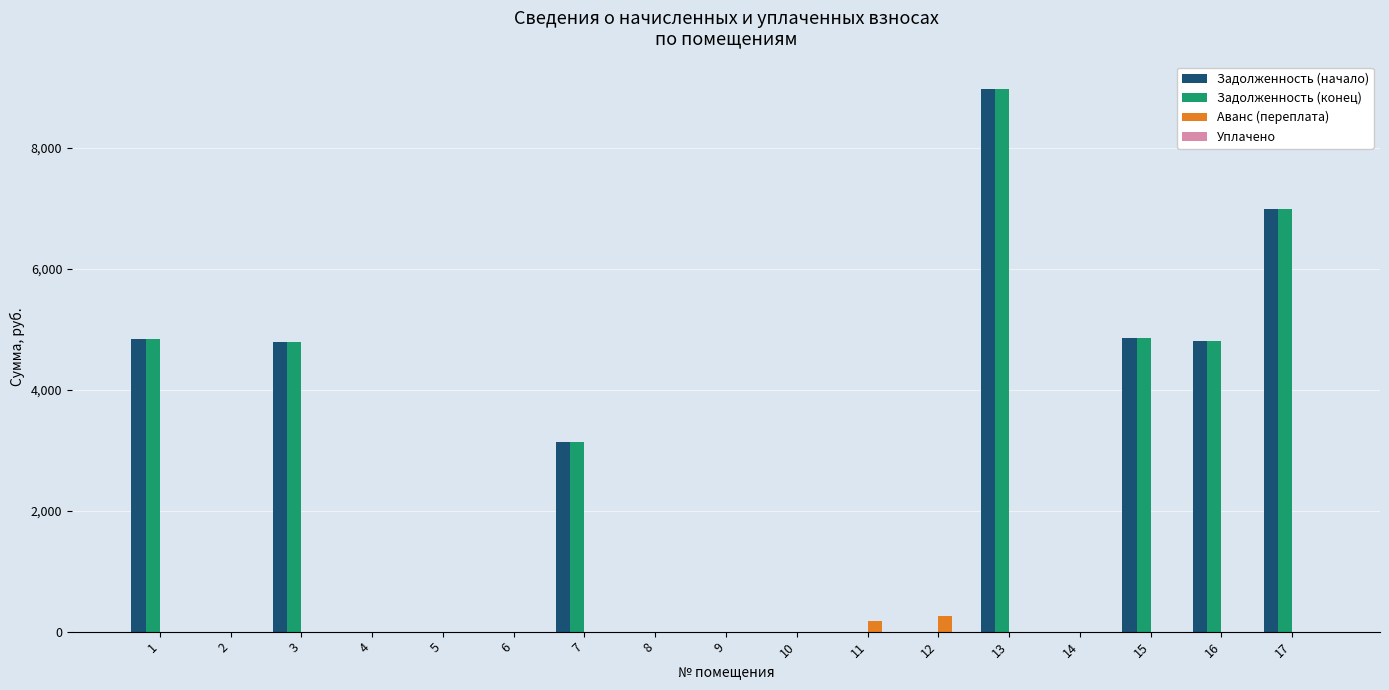

The value of Задолженность (конец) at 3 is 2443.9. True or false?

False